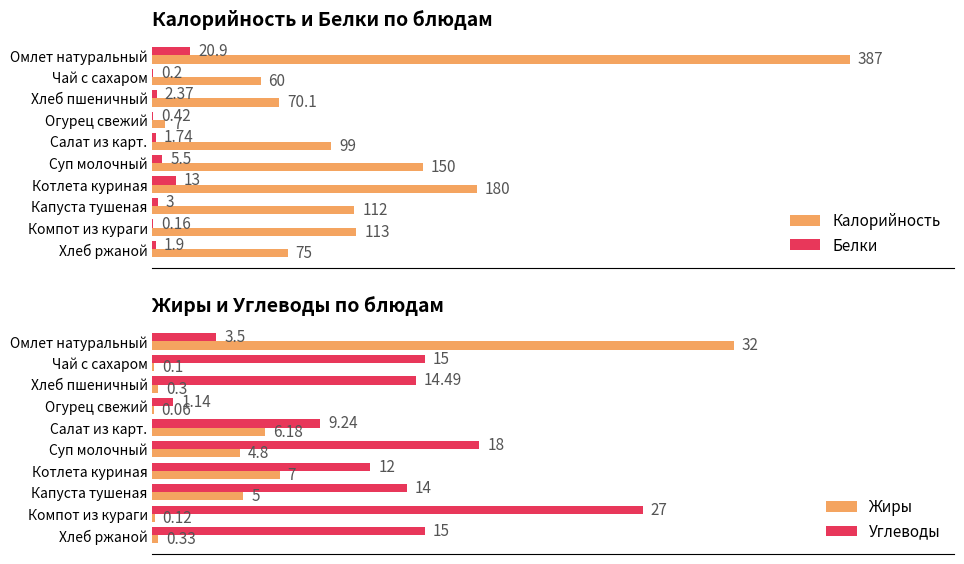

Is the value of Жиры at Хлеб пшеничный greater than the value of Углеводы at Чай с сахаром?

No